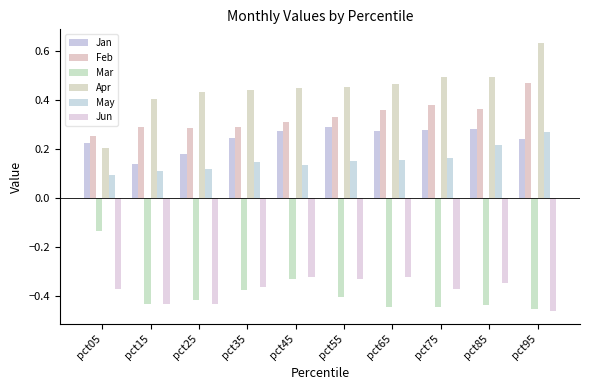

What is the difference between the maximum and minimum values in the Feb series?

0.2